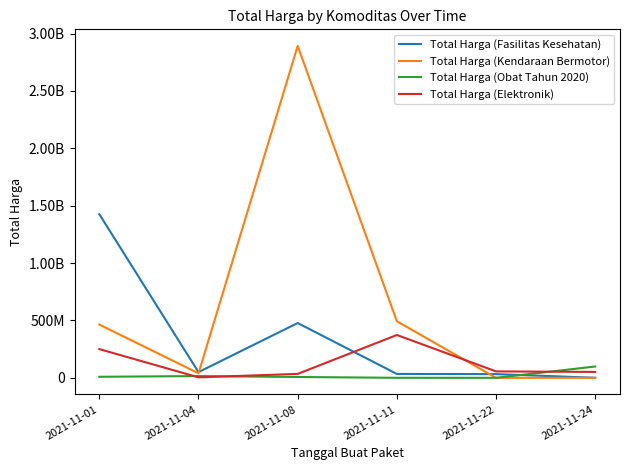

Rank the series by their average value, from lowest to highest.

Total Harga (Obat Tahun 2020), Total Harga (Elektronik), Total Harga (Fasilitas Kesehatan), Total Harga (Kendaraan Bermotor)